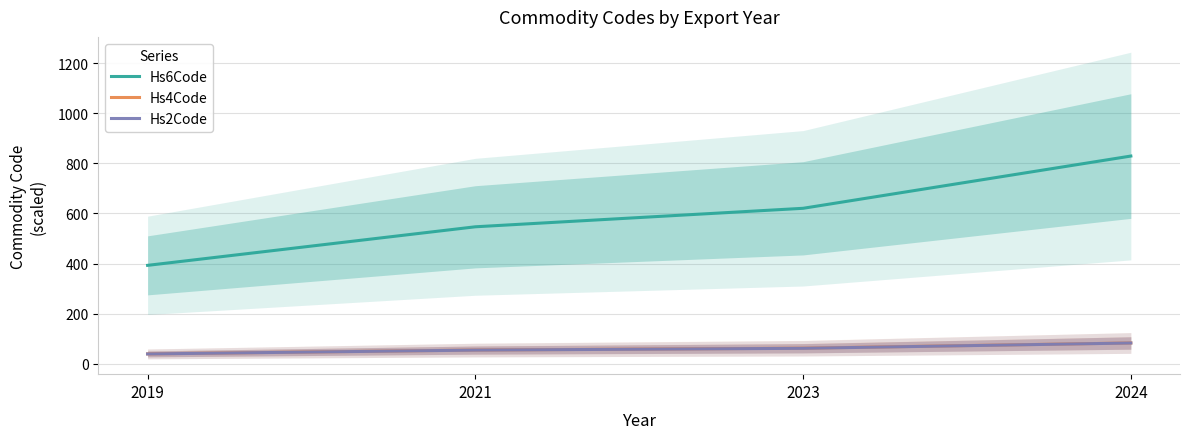

What is the sum of all Hs6Code values?

2388.4